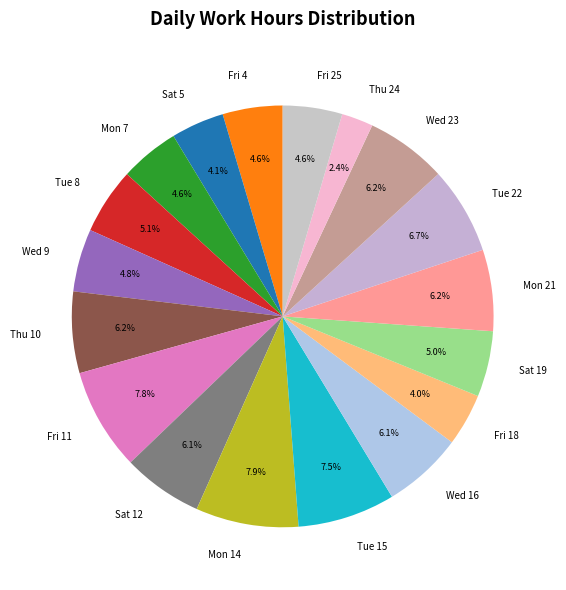

Approximately how many times larger is the value at Fri 4 compared to Thu 24?

1.9